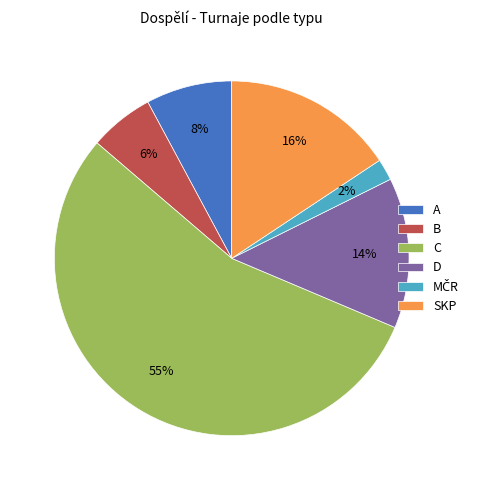

Which has a higher value, SKP or B?

SKP